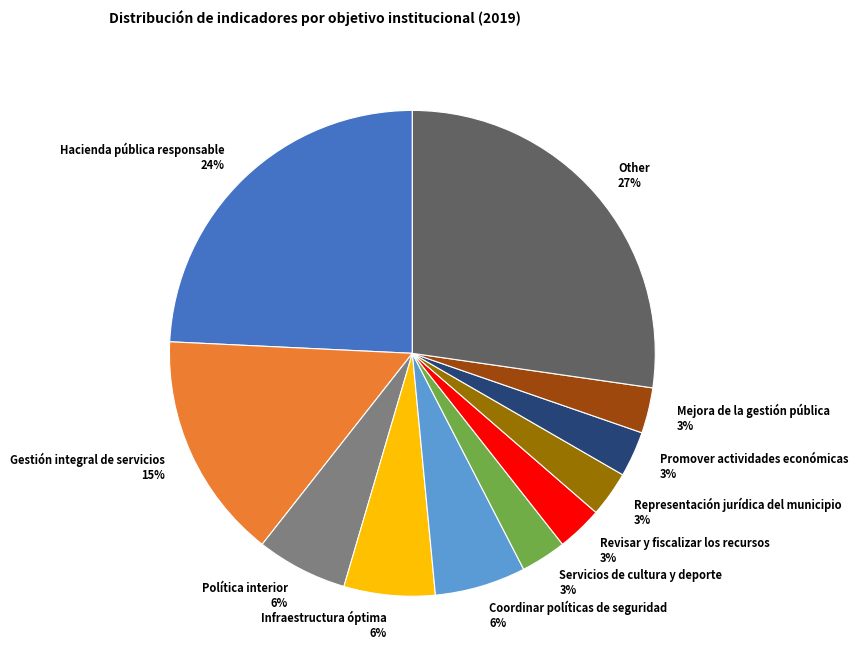

Between Infraestructura óptima and Servicios de cultura y deporte, which is larger?

Infraestructura óptima